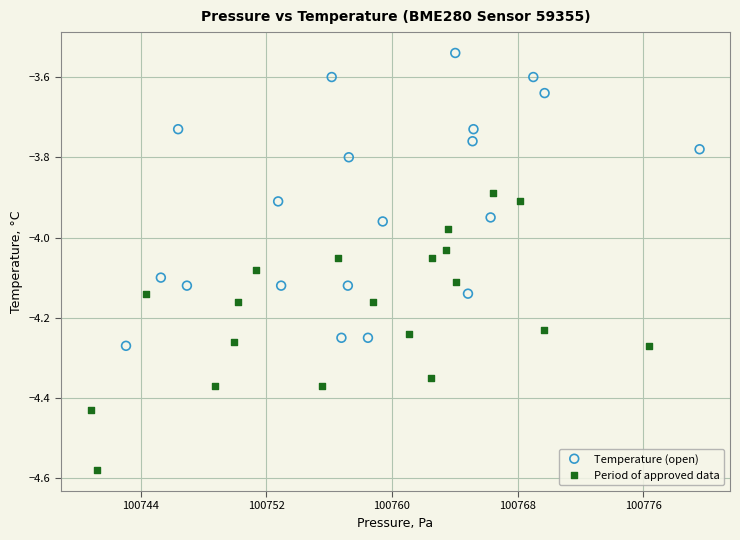

Which series contains the highest Y value?

Temperature (open)